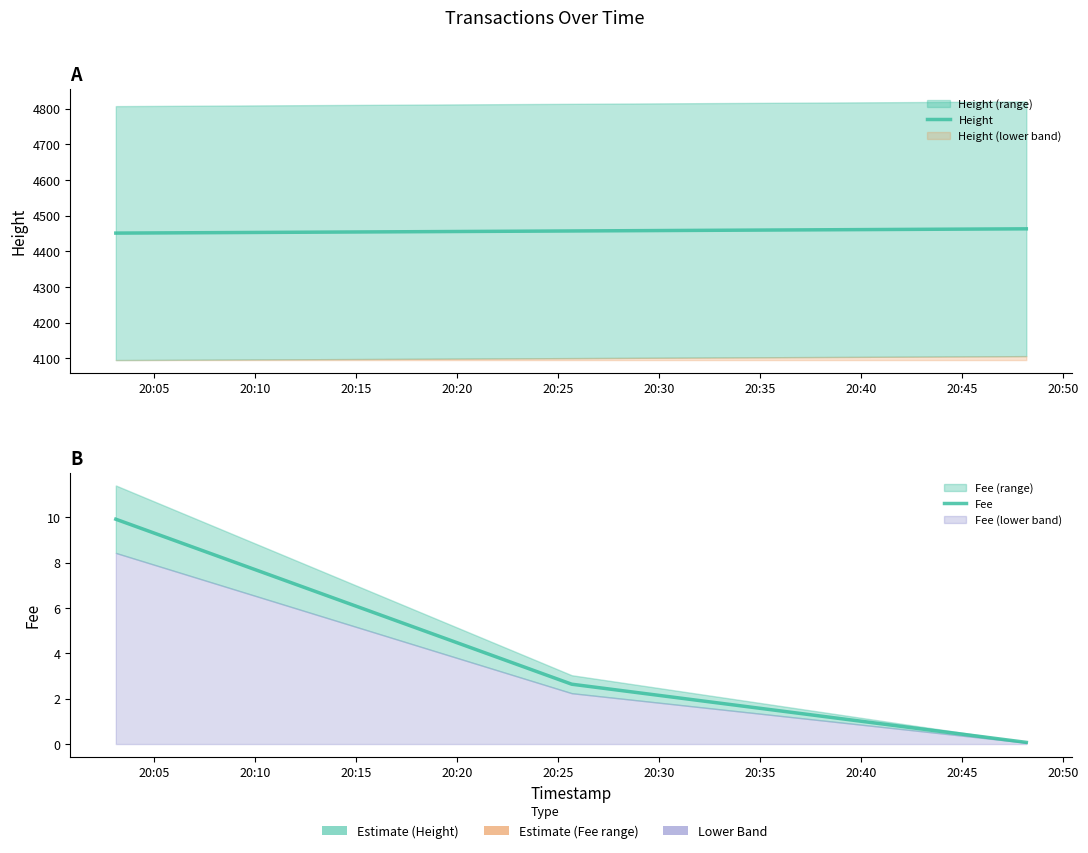

Which series has the largest total across all categories?

Height